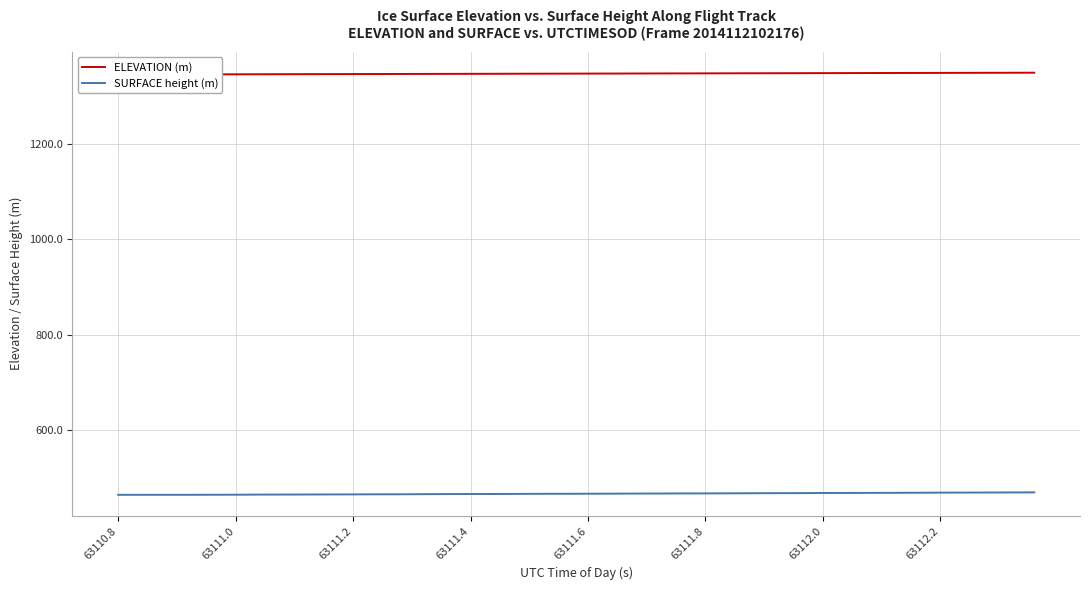

Is it true that SURFACE height (m) equals 782.7 at 63111.2?

False